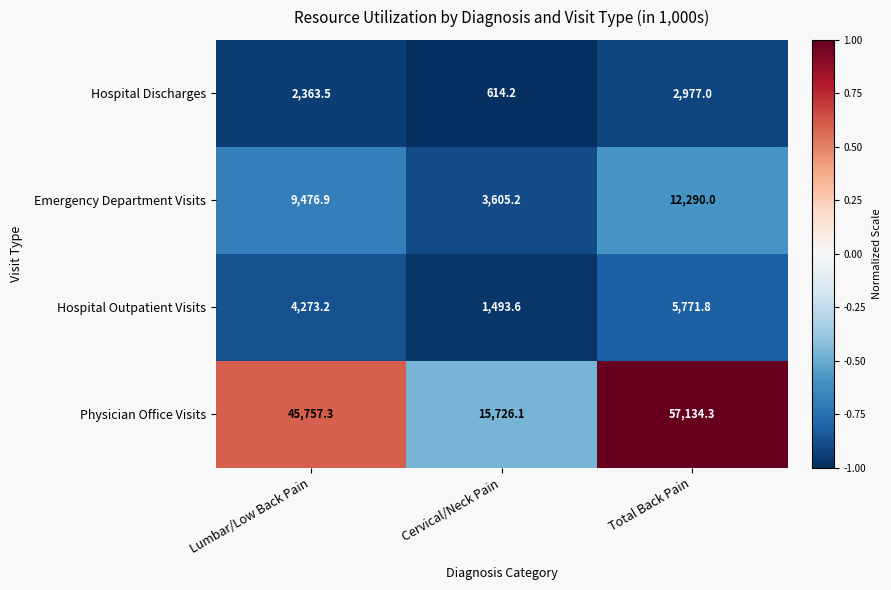

What is the maximum value for Hospital Discharges?

2977.0